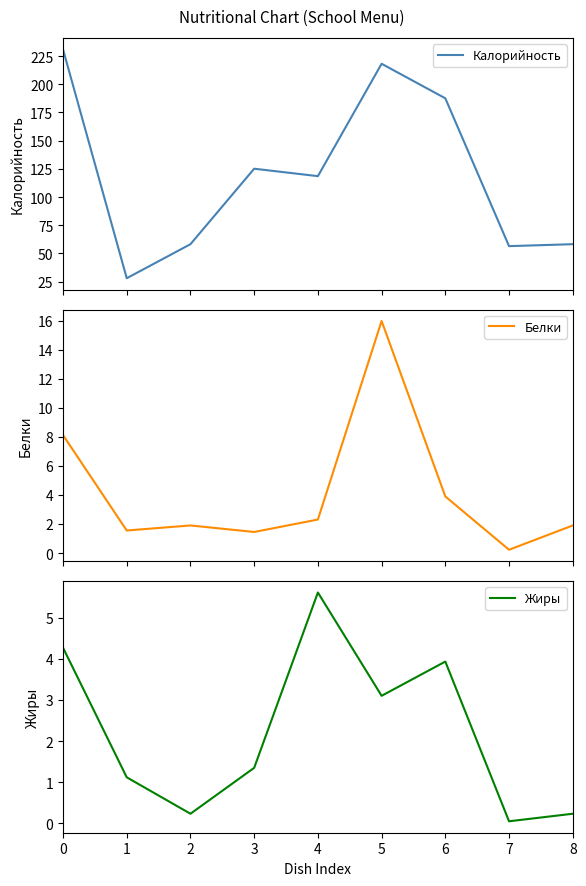

How many data points in Жиры are above 1?

6